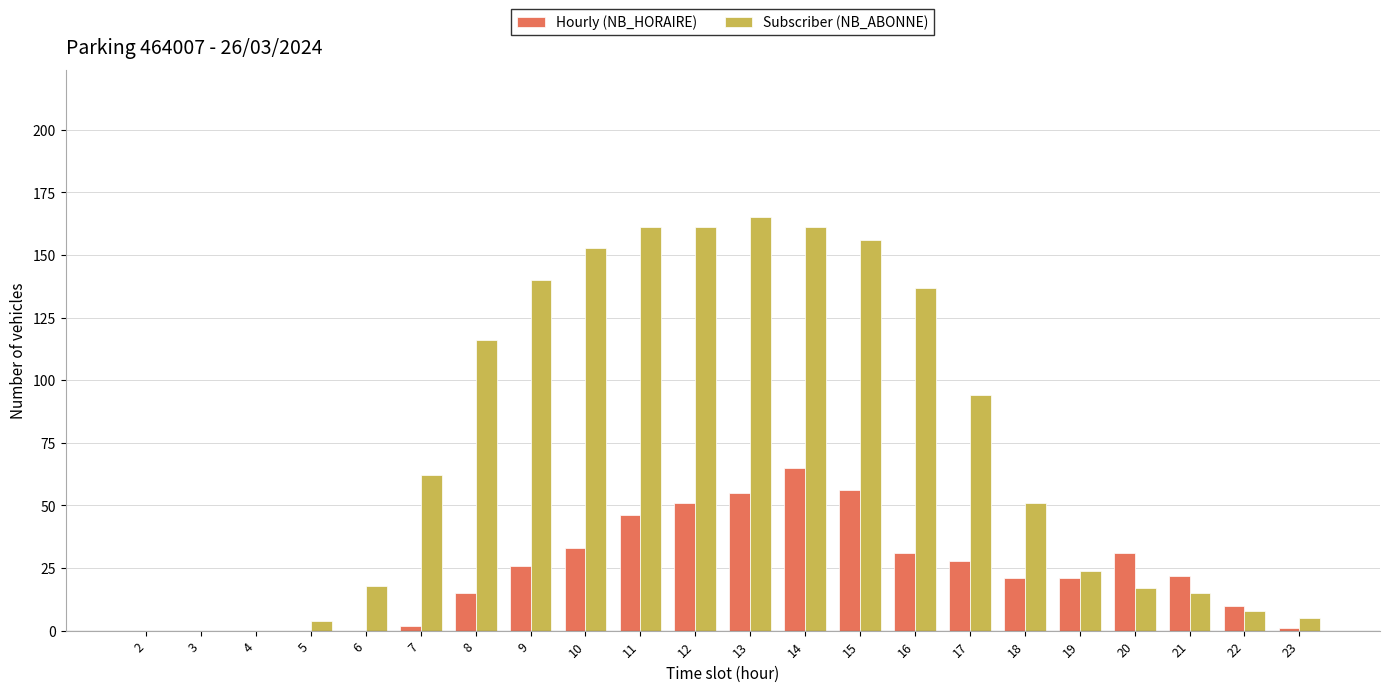

True or false: Hourly (NB_HORAIRE) has a value of 22 at 21.

True